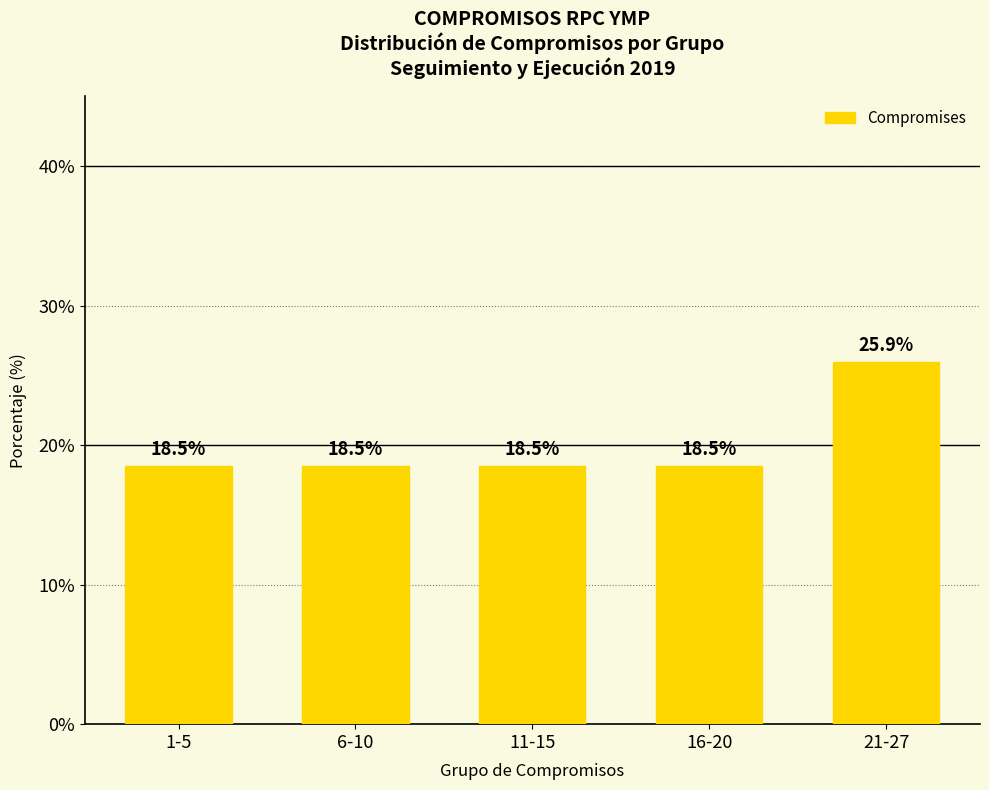

What is the minimum value shown in the chart?

18.5